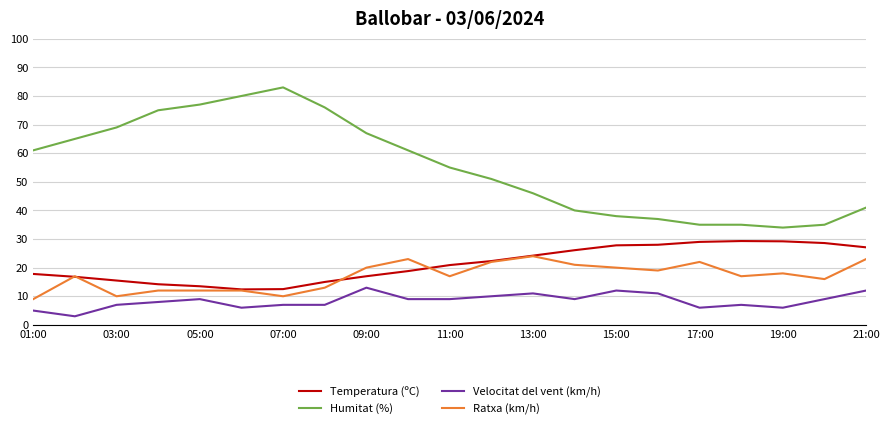

Count the Velocitat del vent (km/h) values in the range 7 to 10.

11